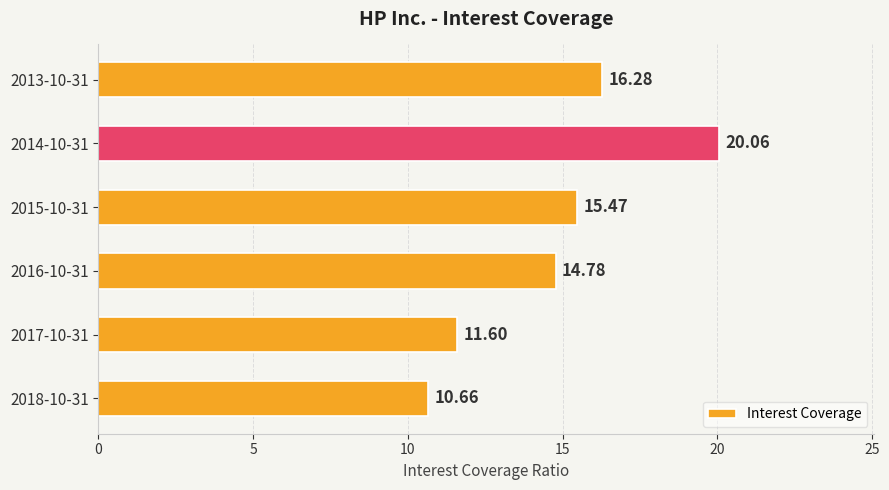

List the labels in order of value, smallest first.

2018-10-31, 2017-10-31, 2016-10-31, 2015-10-31, 2013-10-31, 2014-10-31